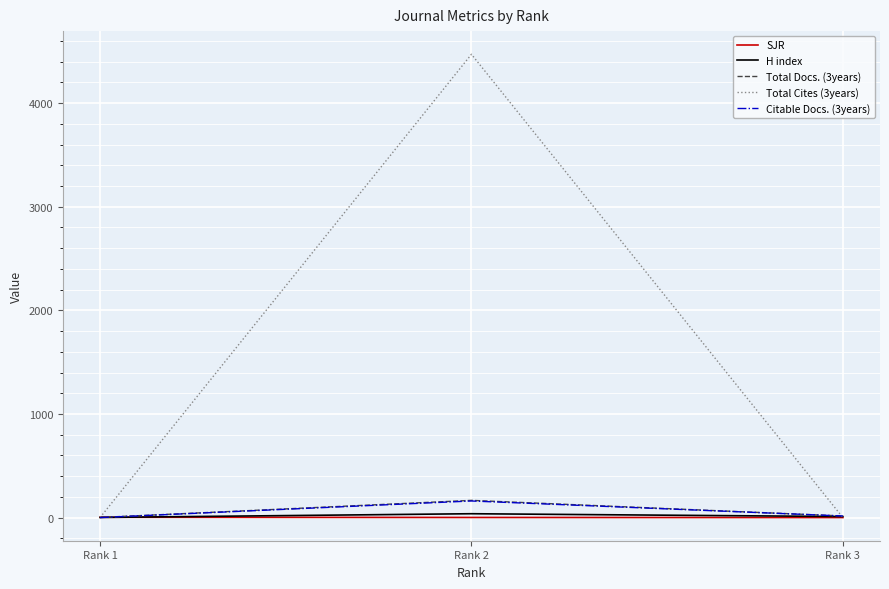

What is the maximum value for Total Cites (3years)?

4472.0